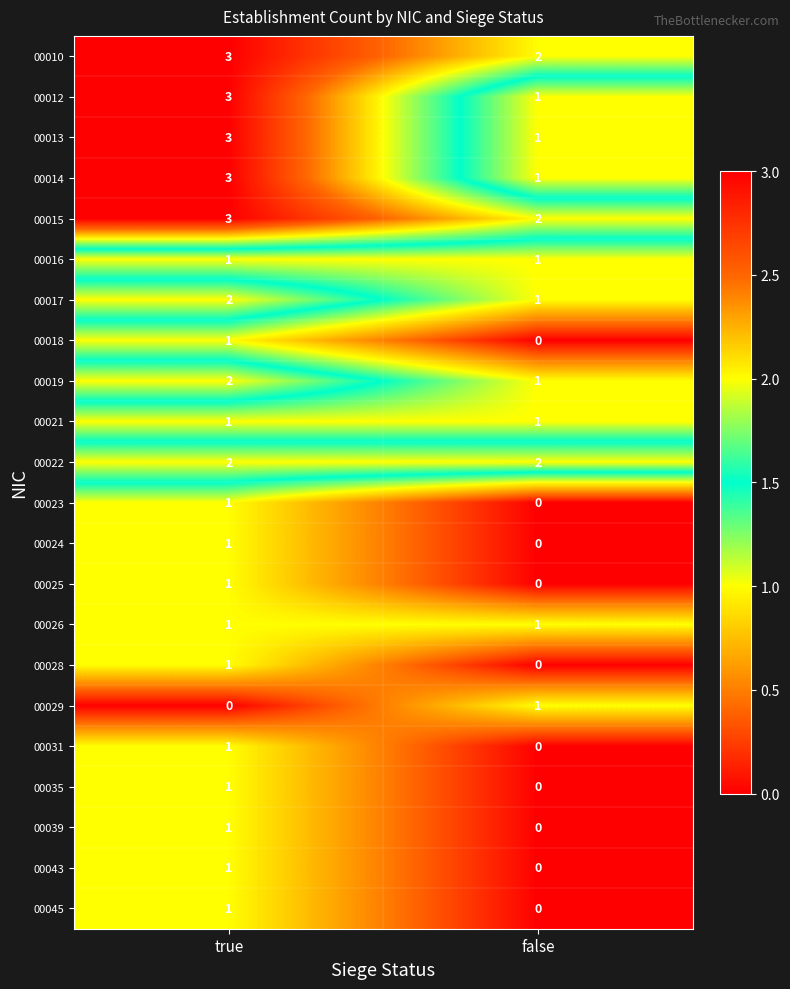

Is it true that 00031 equals 0 at false?

True